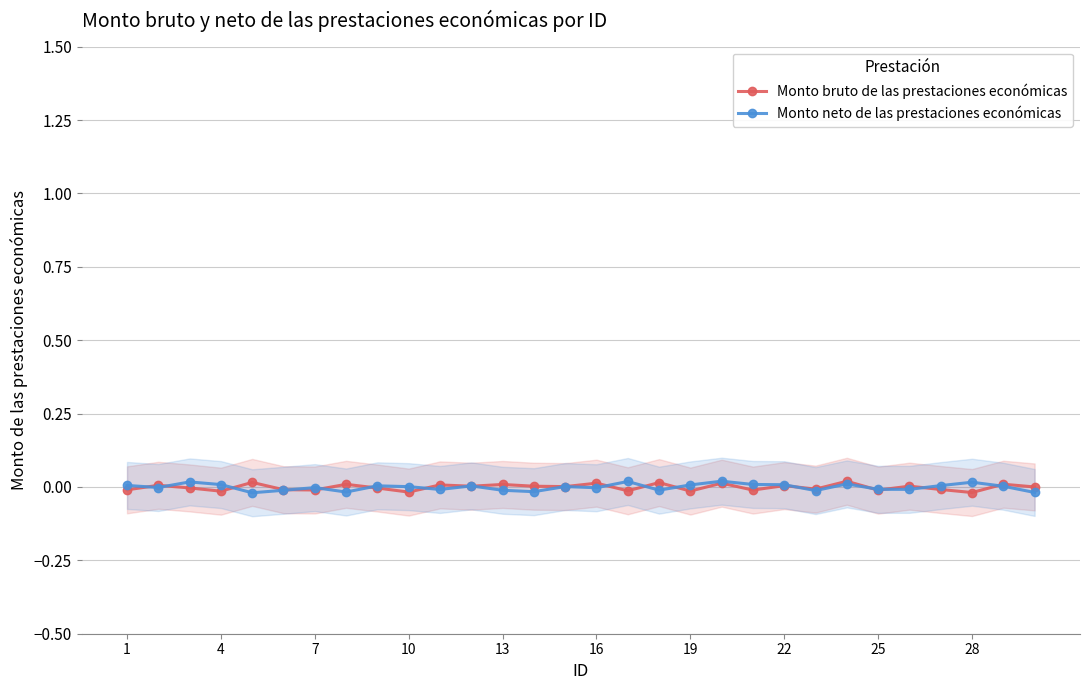

How many negative values does the Monto neto de las prestaciones económicas series have?

14